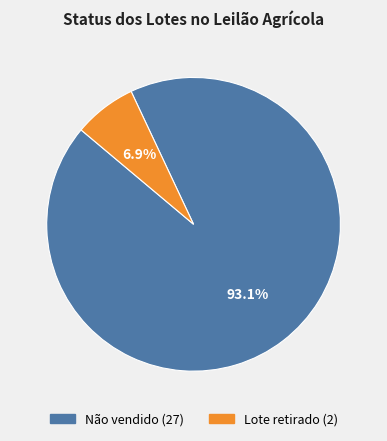

To the nearest percent, what portion does Lote retirado represent?

7%